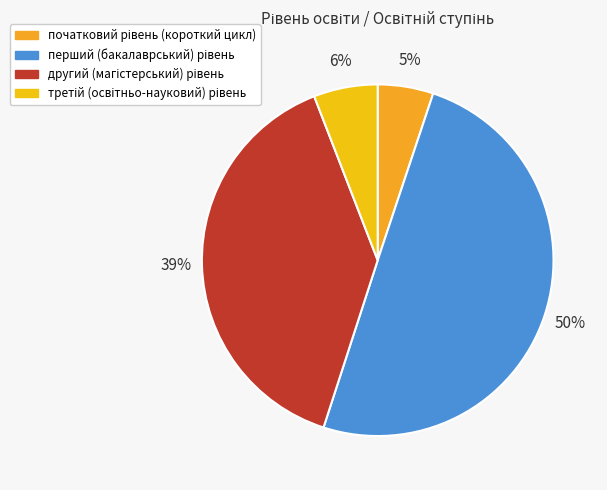

How many slices are in this pie chart?

4